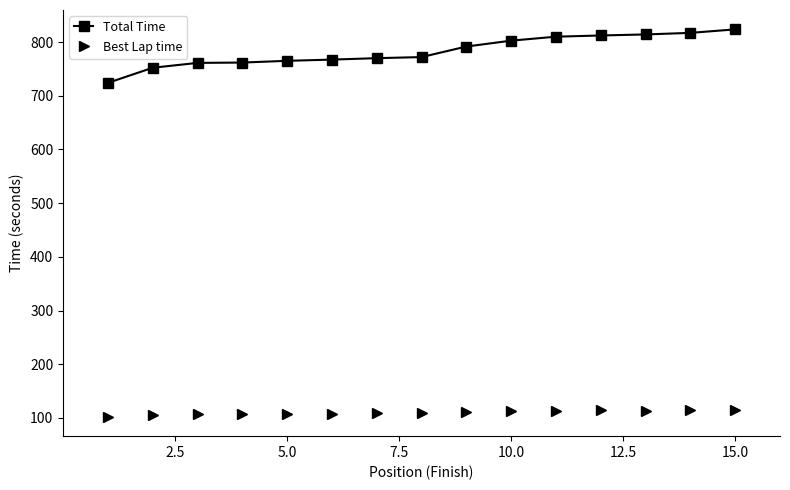

List the series in order of their peak value, highest first.

Total Time, Best Lap time